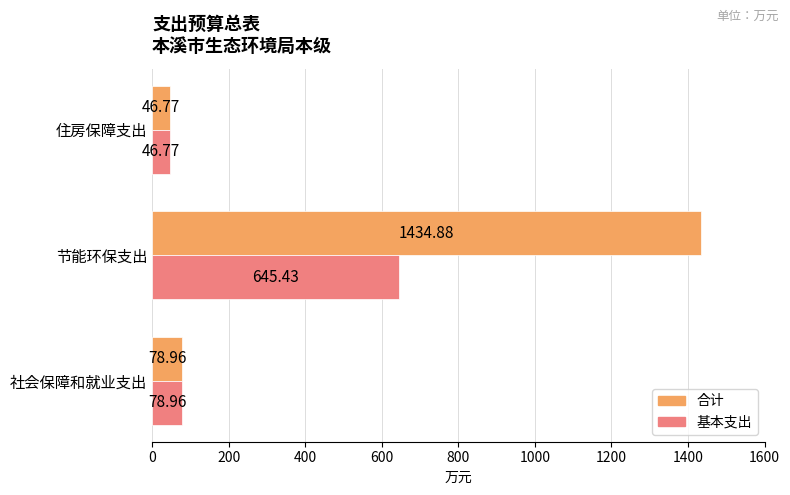

Which series has the widest spread of values?

合计